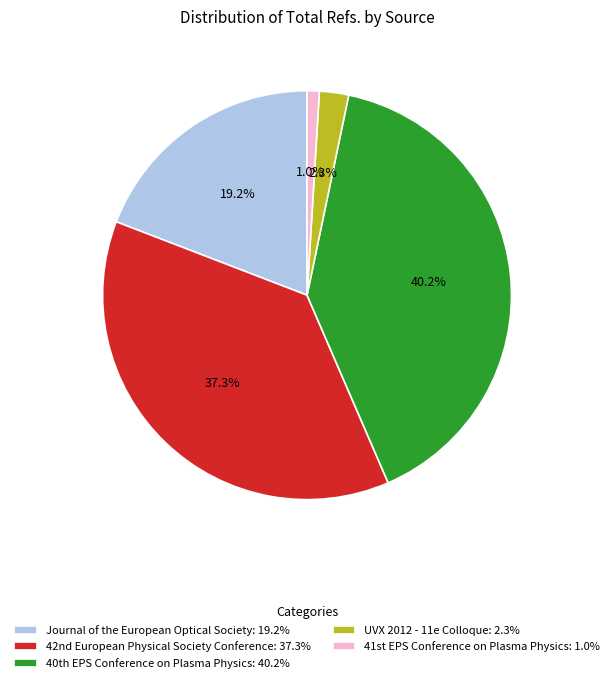

How many segments does this pie chart have?

5